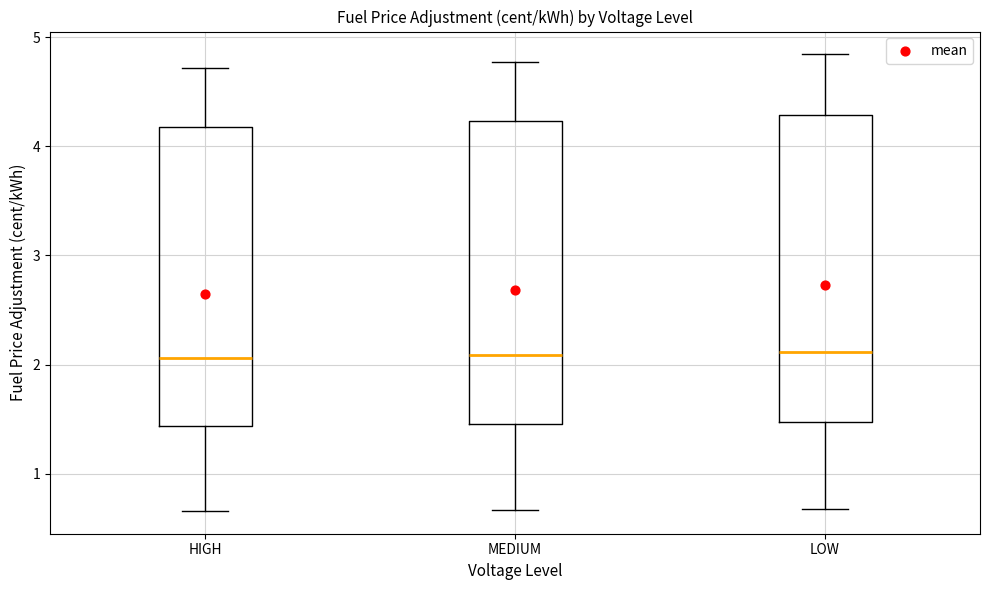

Reading left to right, transcribe this box plot: for each box, give where its median line is, the range the box spans, and where its two whiskers end, as read against the y-axis. The values are not printed on the chart, so give them approximately, as read against the axis.

HIGH: median 2.1, box 1.4 to 4.2, whiskers 0.7 to 4.7
MEDIUM: median 2.1, box 1.5 to 4.2, whiskers 0.7 to 4.8
LOW: median 2.1, box 1.5 to 4.3, whiskers 0.7 to 4.8